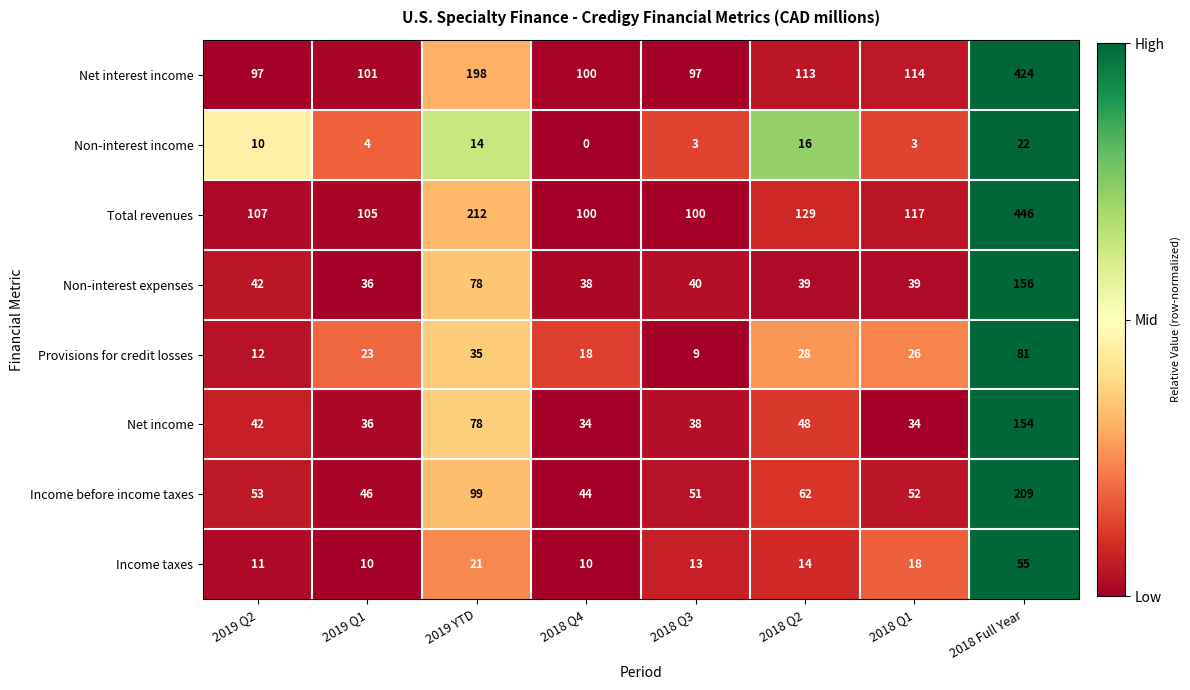

True or false: Total revenues has a value of 177 at 2019 Q1.

False